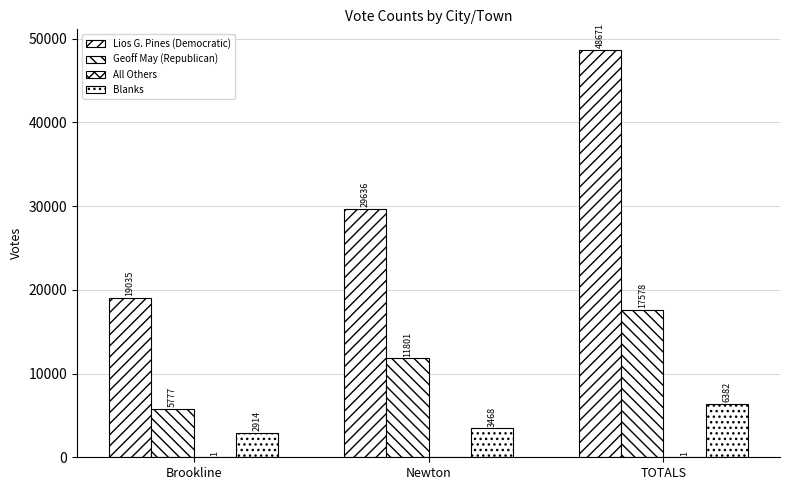

How many groups of bars are there?

3